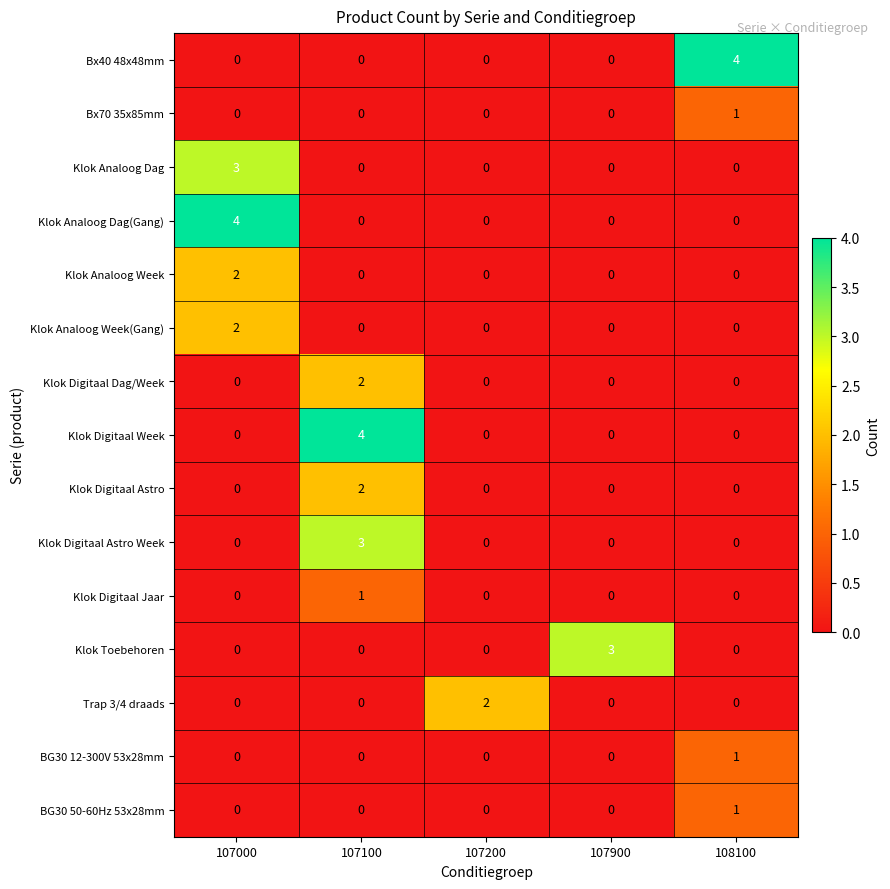

The value of Klok Digitaal Astro Week at 107100 is 3. True or false?

True